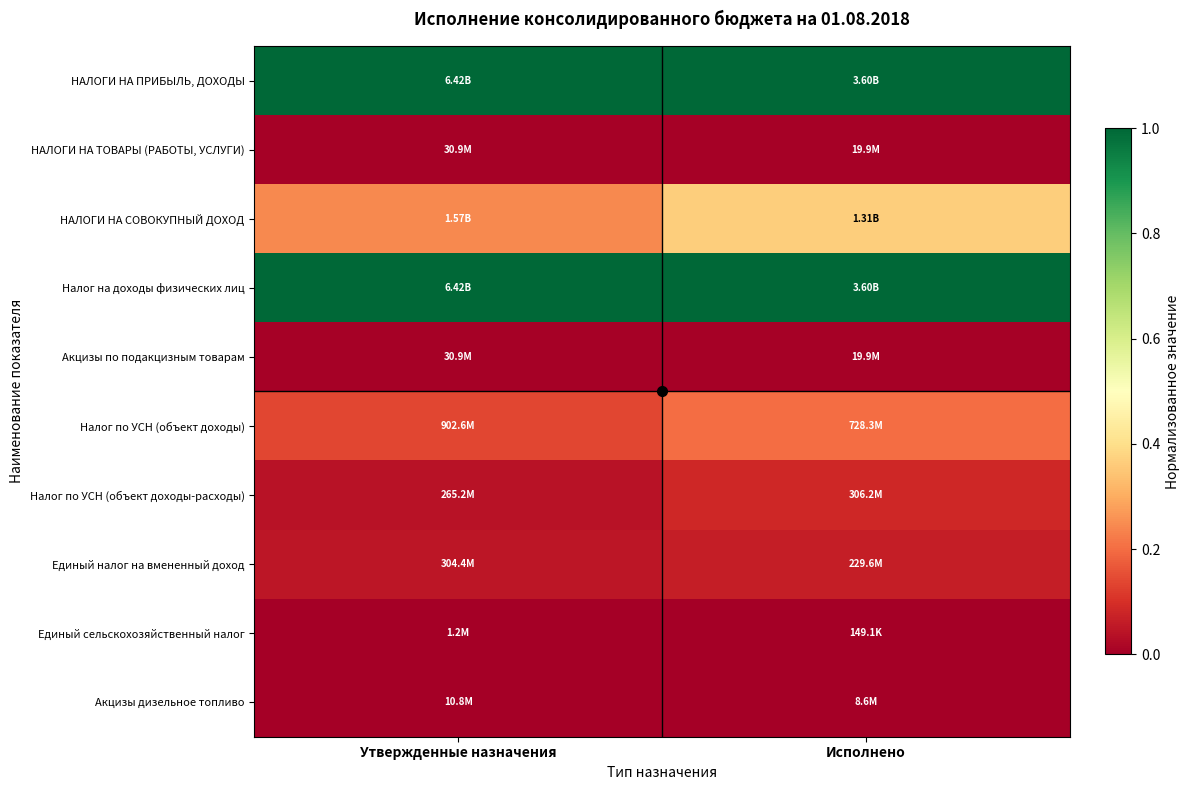

Which category has the highest value across all series?

Утвержденные назначения